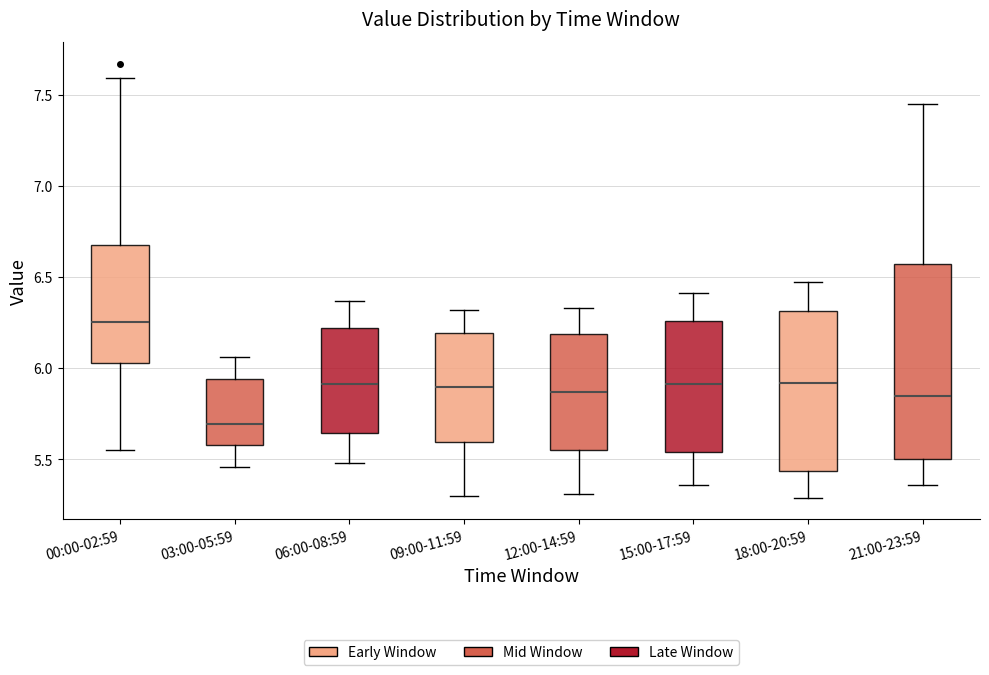

Comparing the boxes themselves (not the whiskers), which one is the tallest?

21:00-23:59